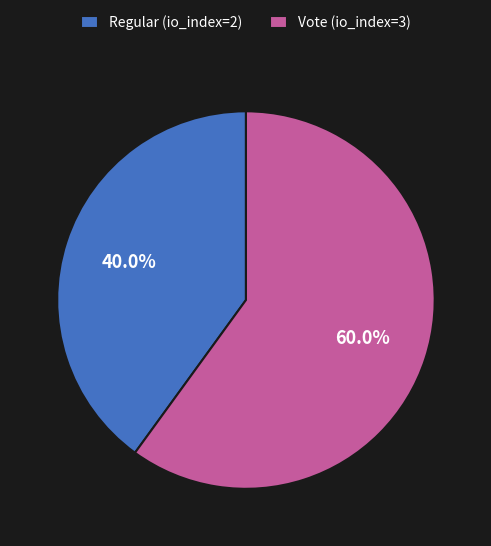

What percentage is the Vote (io_index=3) slice, to the nearest percent?

60%